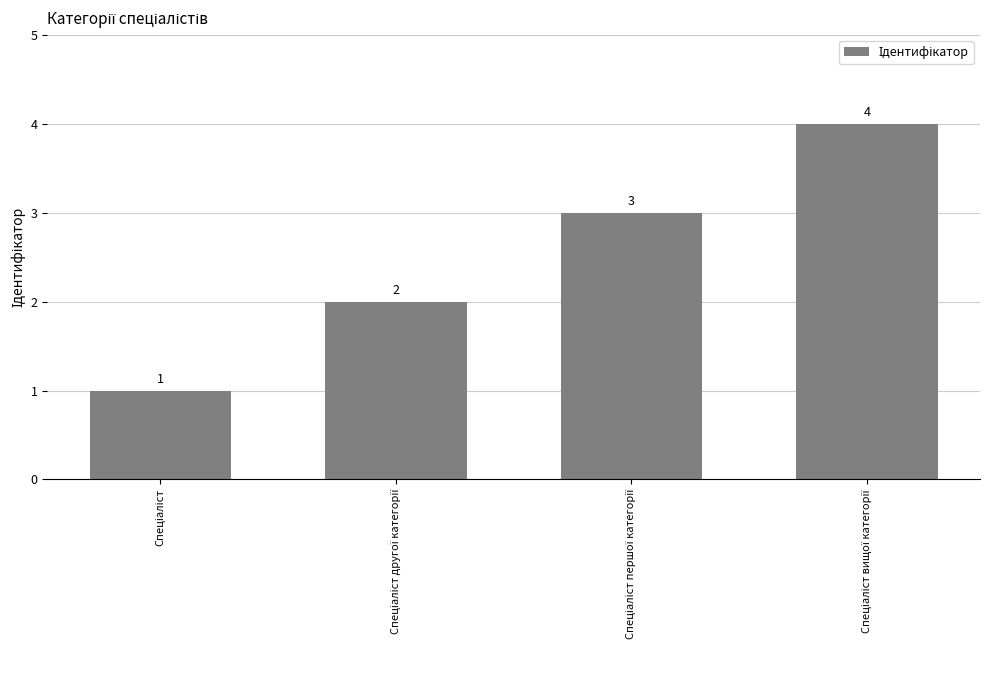

What is the maximum value shown in the chart?

4